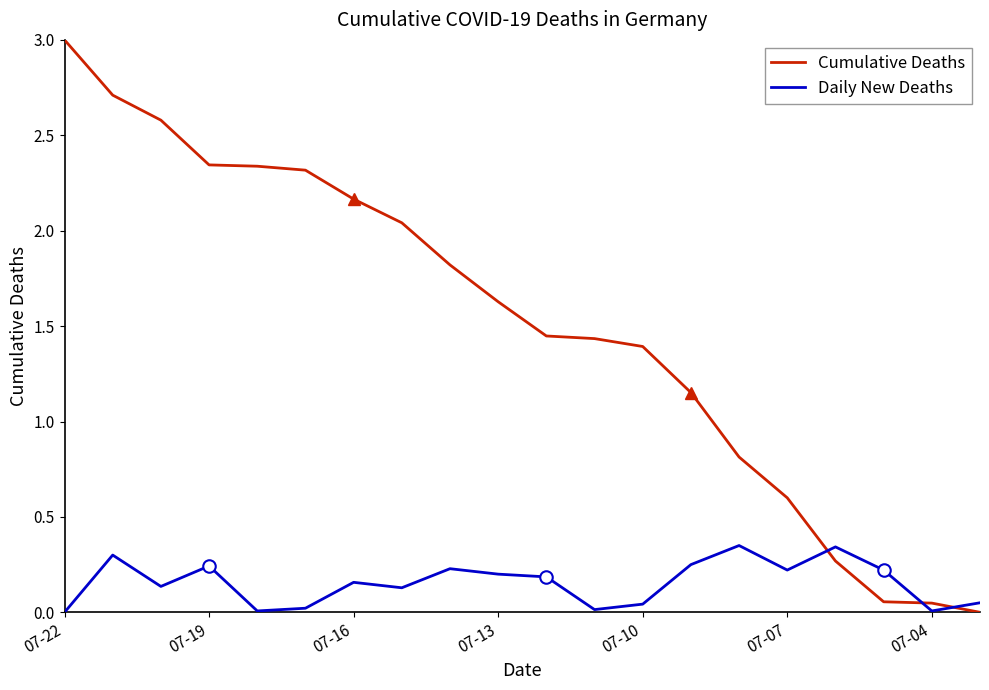

Is it true that Cumulative Deaths equals 3.0 at 07-22?

True